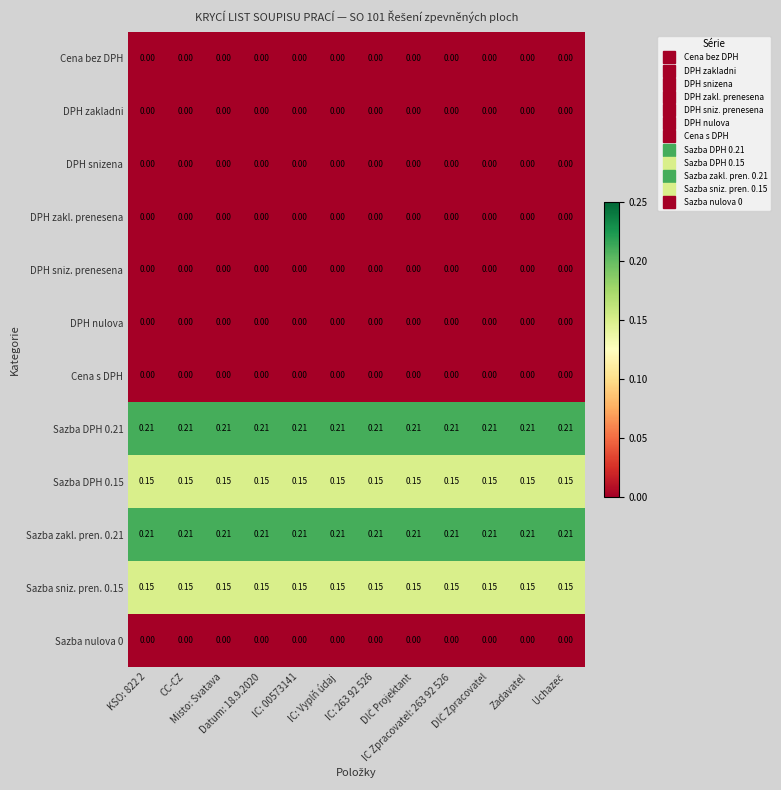

At how many categories does at least one series exceed 0?

12